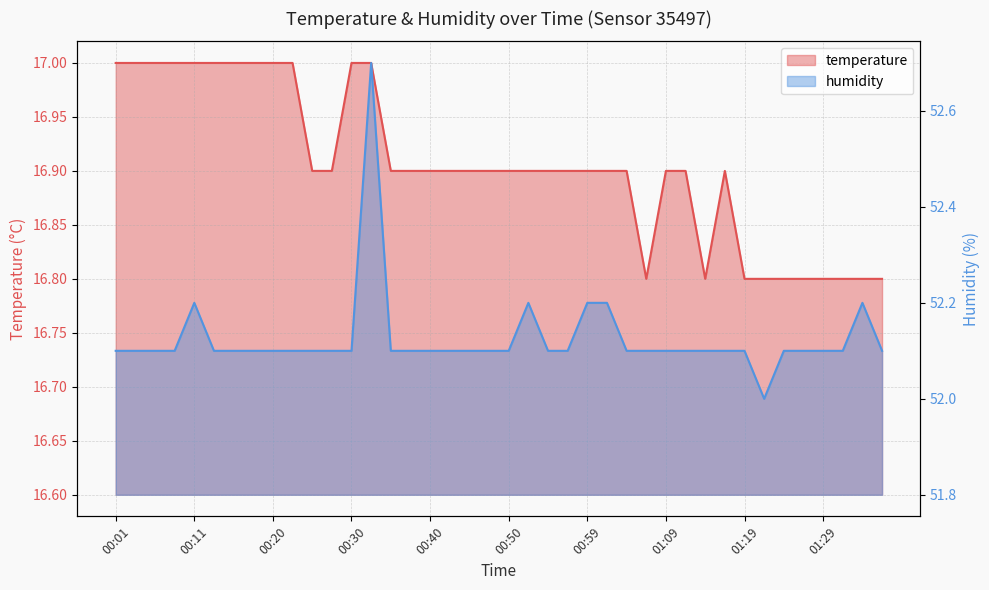

What is the approximate value of humidity at 00:47?

52.1